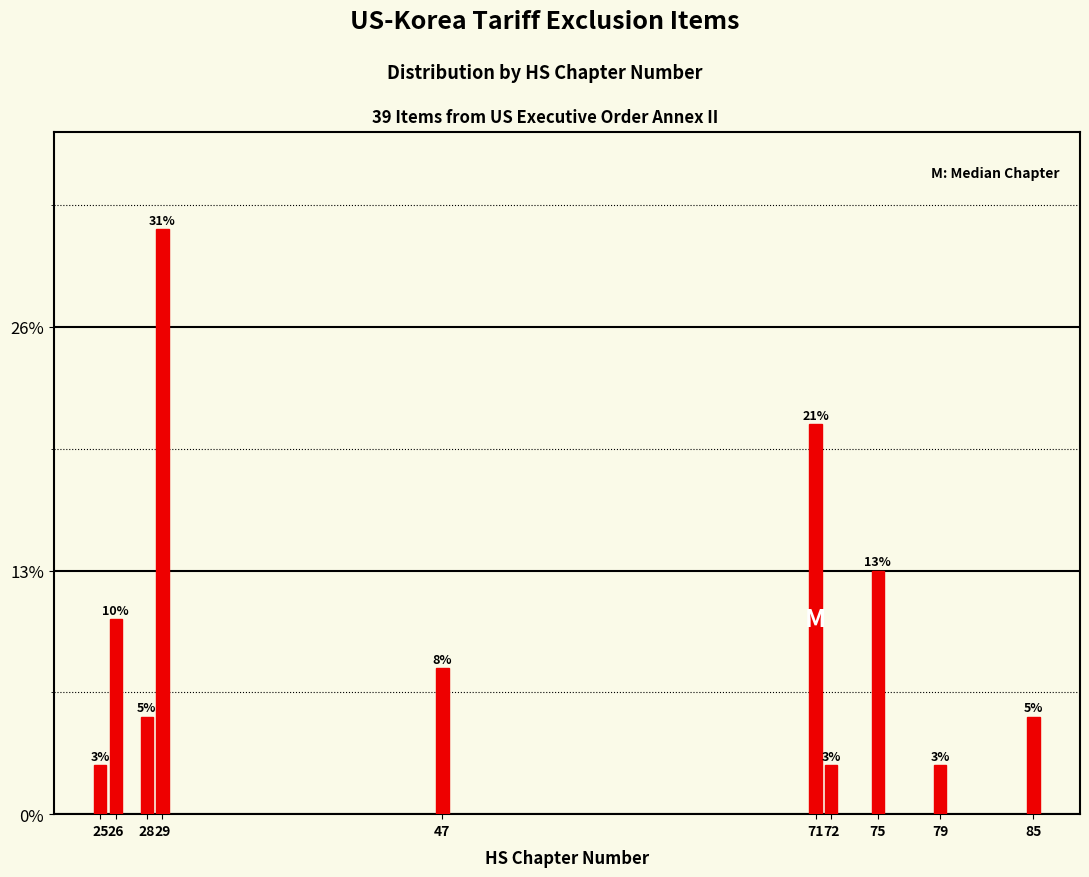

Are the bars horizontal?

No